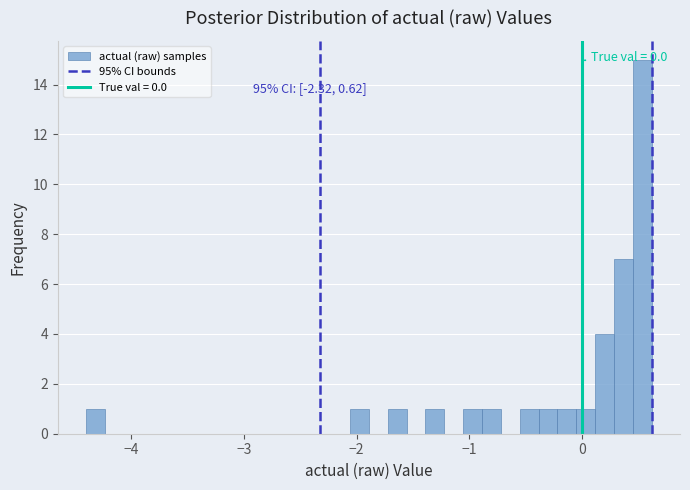

Read against the x-axis, roughly where is the centre of the tallest bar?

0.5